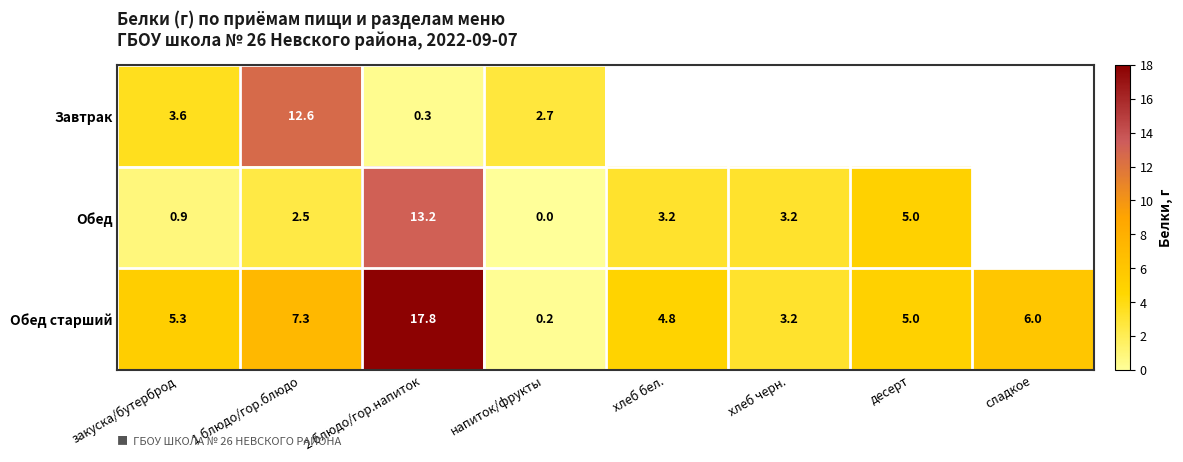

How many data points in Обед старший are less than 5?

3